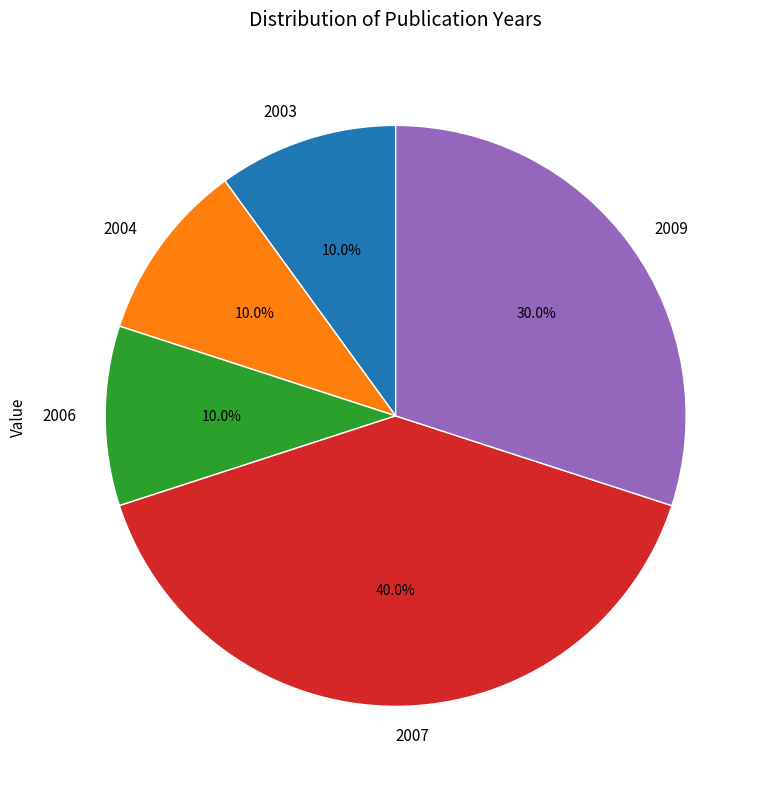

To the nearest percent, what is the average slice percentage?

20%